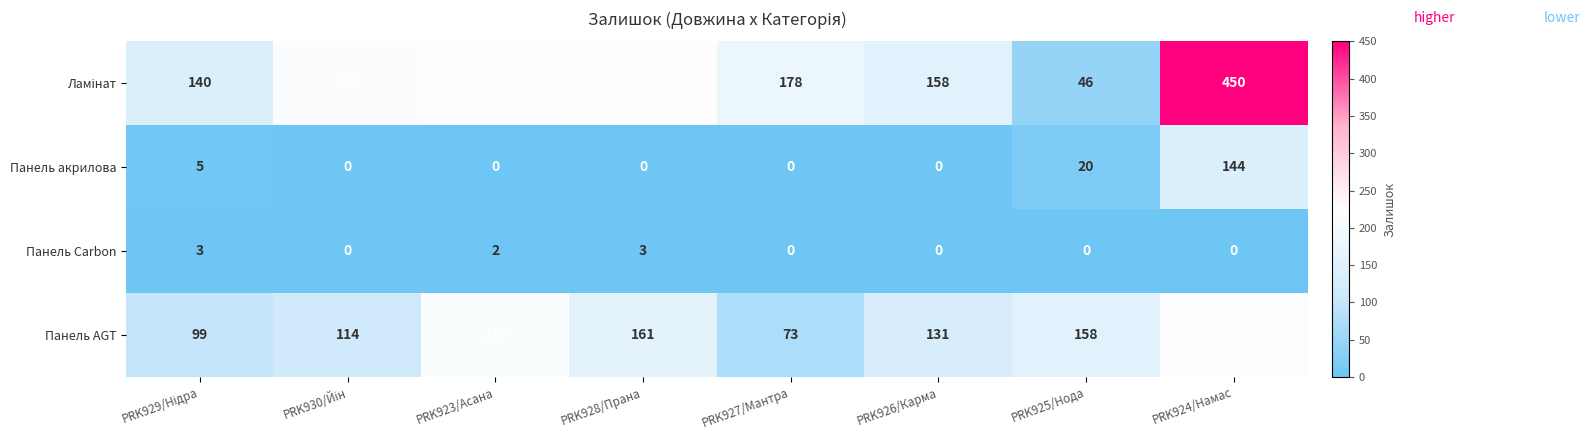

What is the sum of all Панель Carbon values?

8